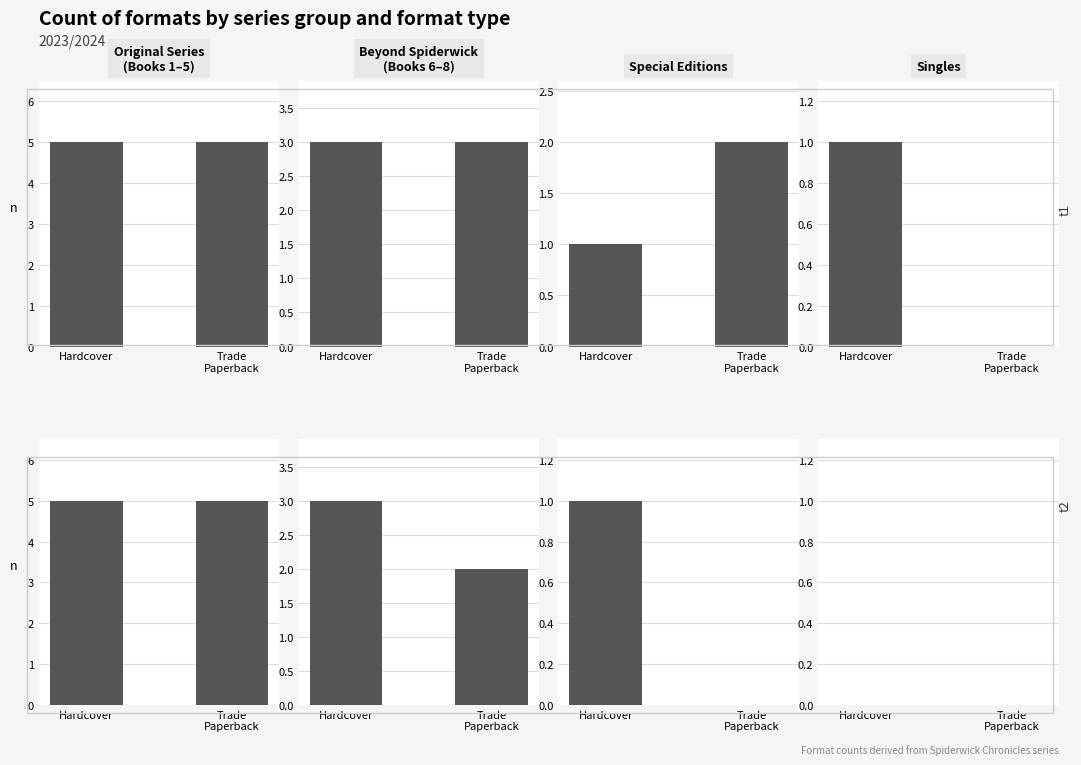

Which series has the widest spread of values?

Hardcover